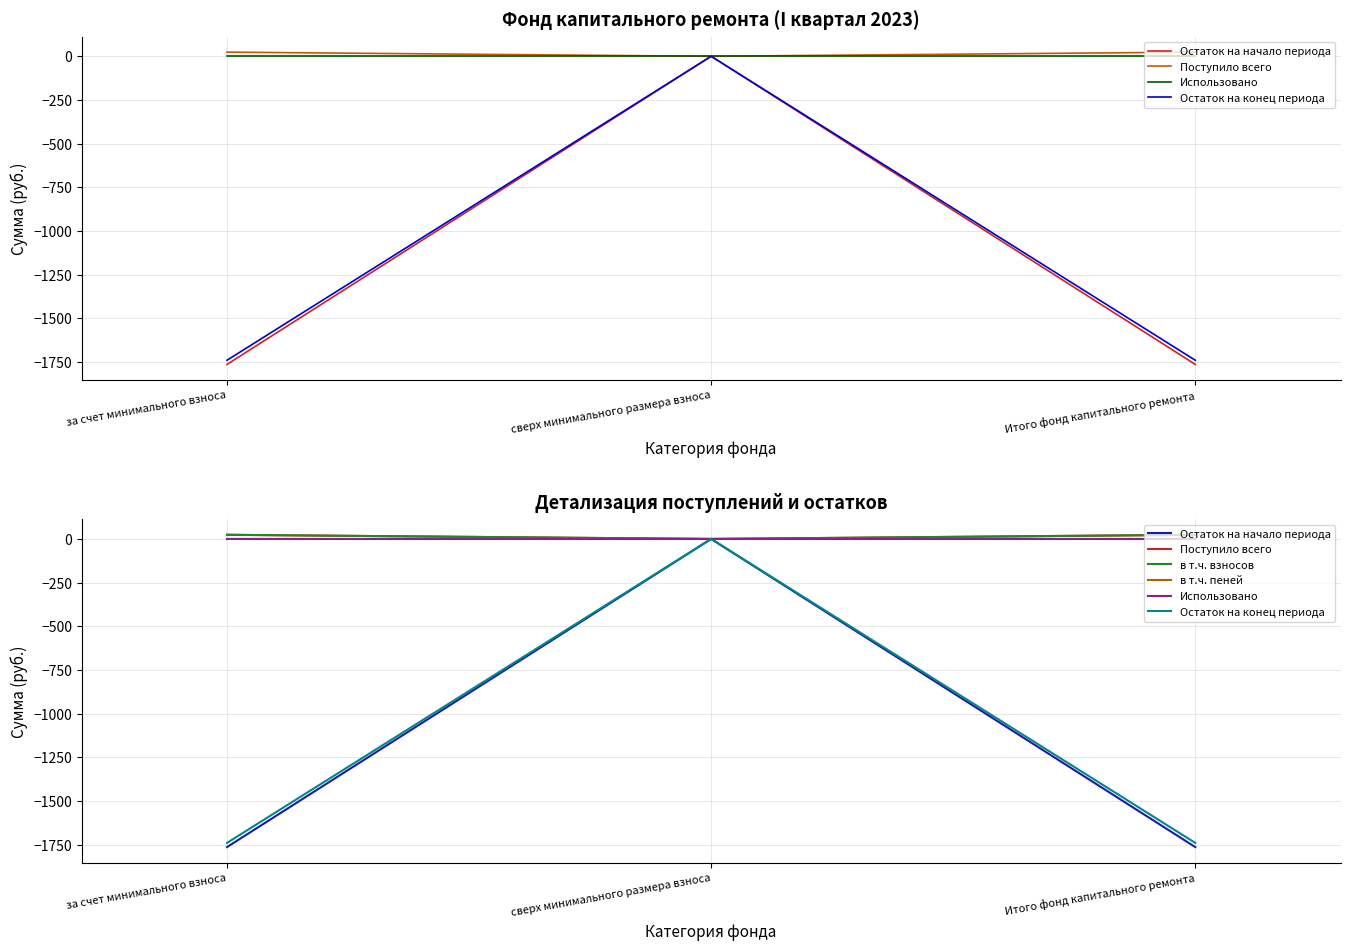

Which has a higher value, Итого фонд капитального ремонта or сверх минимального размера взноса?

сверх минимального размера взноса